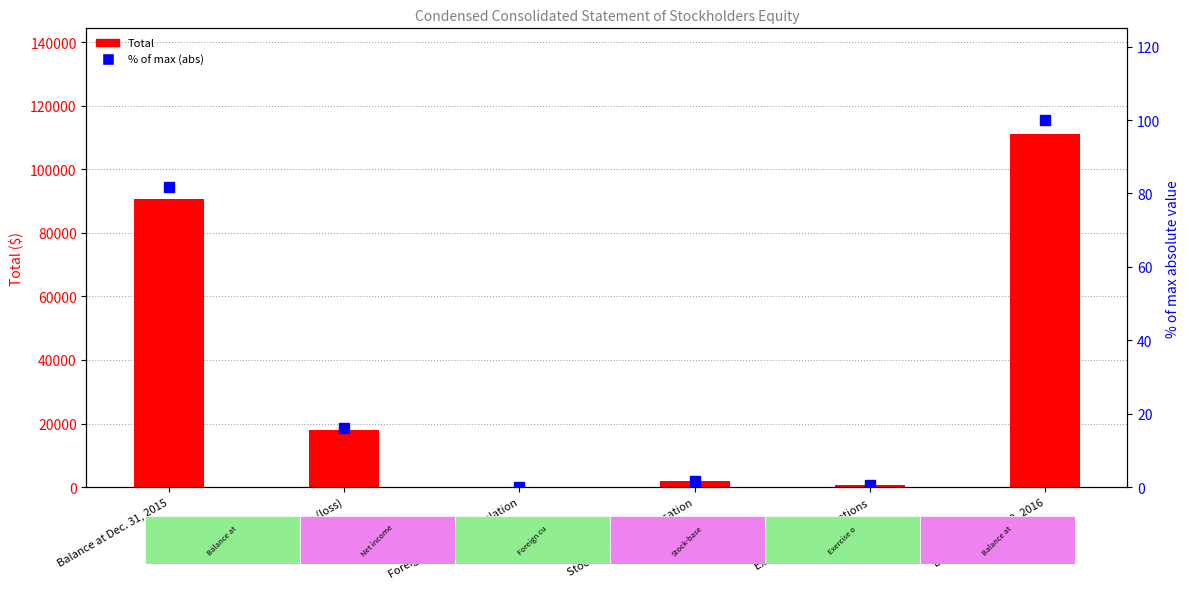

Which series contains the highest Y value?

Total